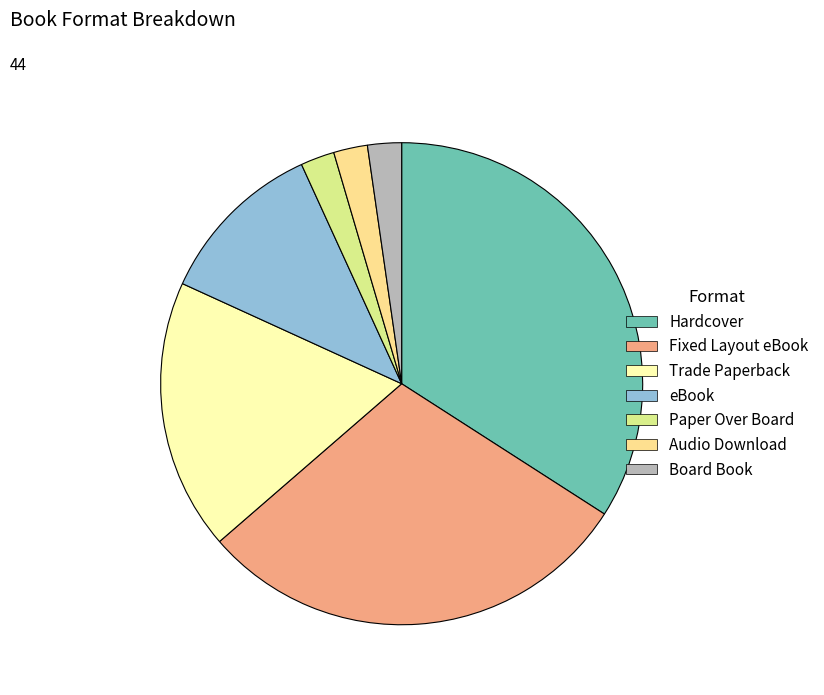

Does Board Book account for over 50% of the chart?

No